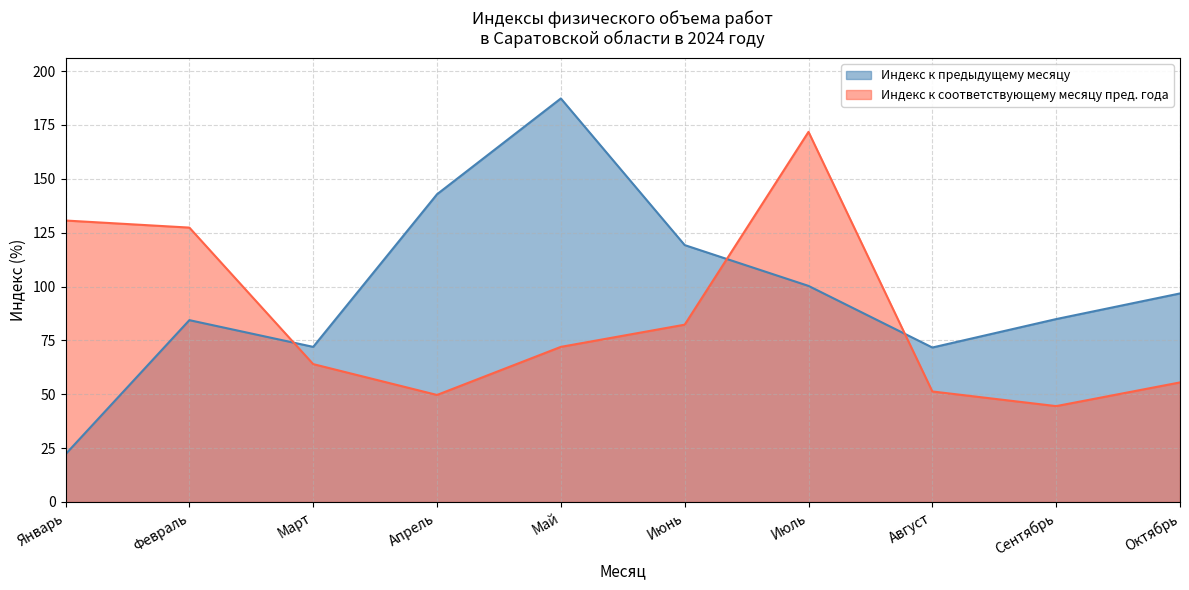

How many data points does each series have?

10